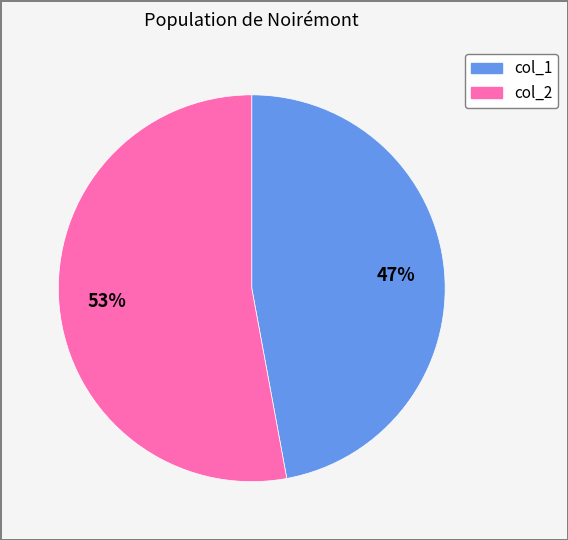

How many segments does this pie chart have?

2